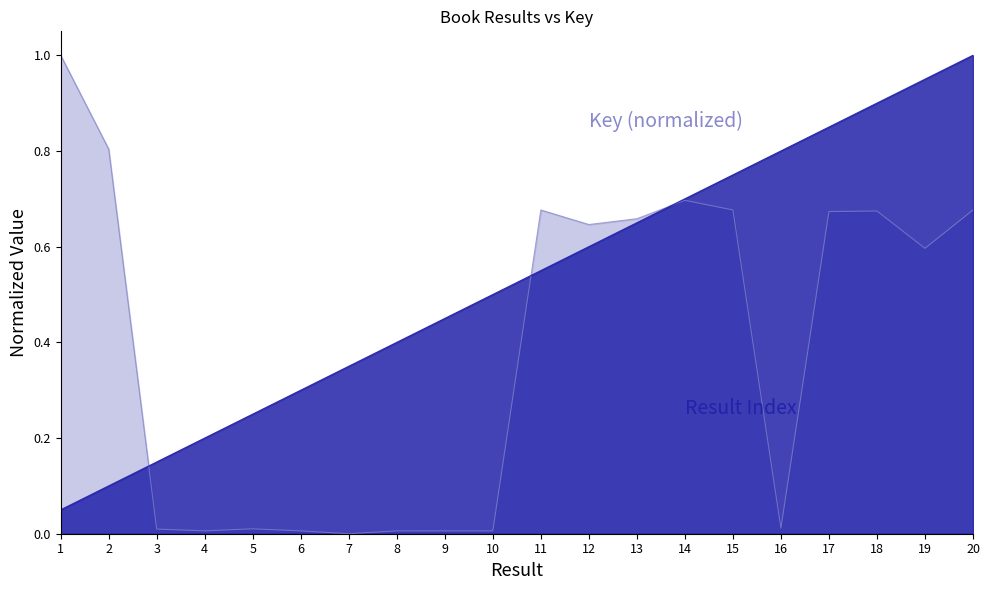

How many positive values does the Key (normalized) series have?

19